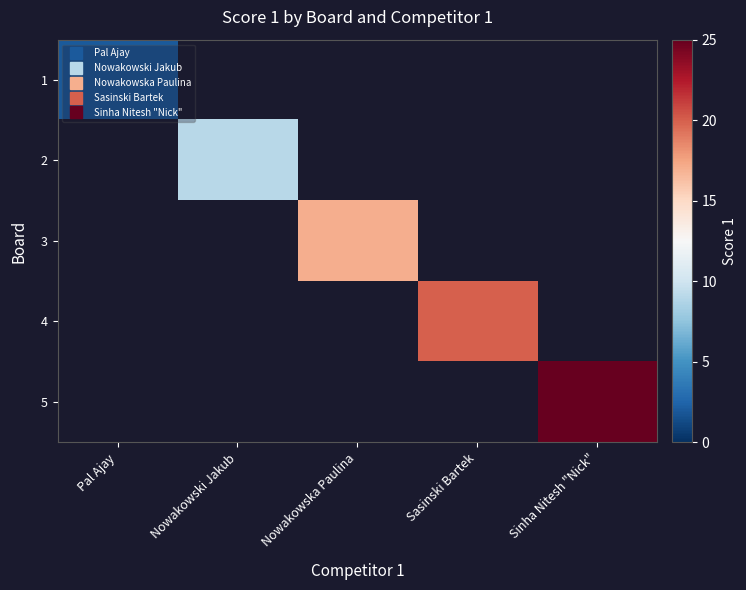

Count the number of categories in the chart.

5